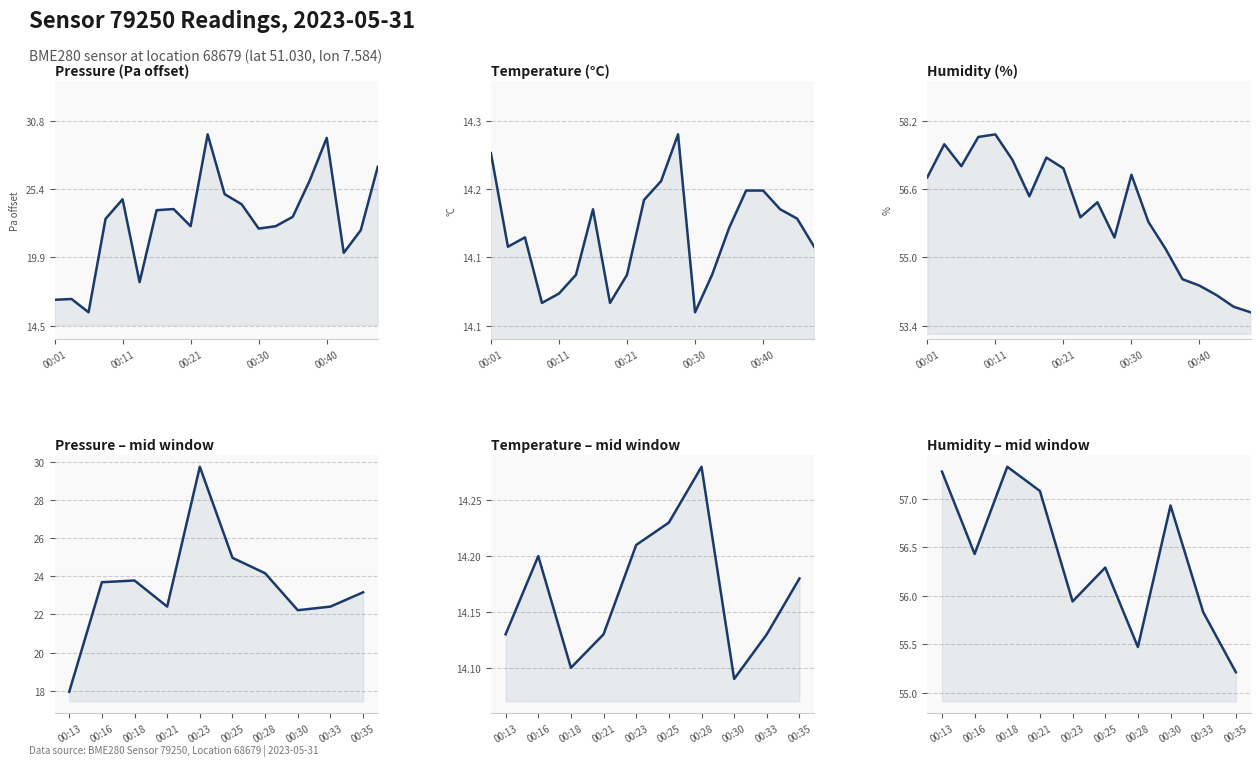

True or false: temperature and humidity cross at least once.

False